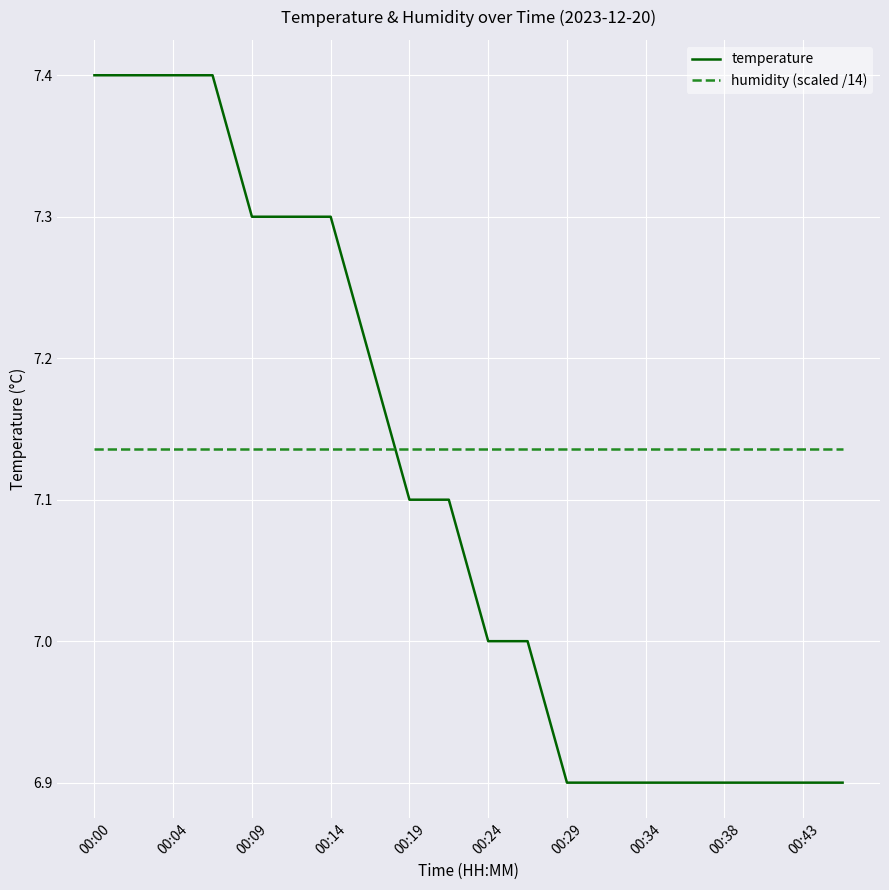

After their last crossing, which series has the higher values: temperature or humidity (scaled /14)?

humidity (scaled /14)